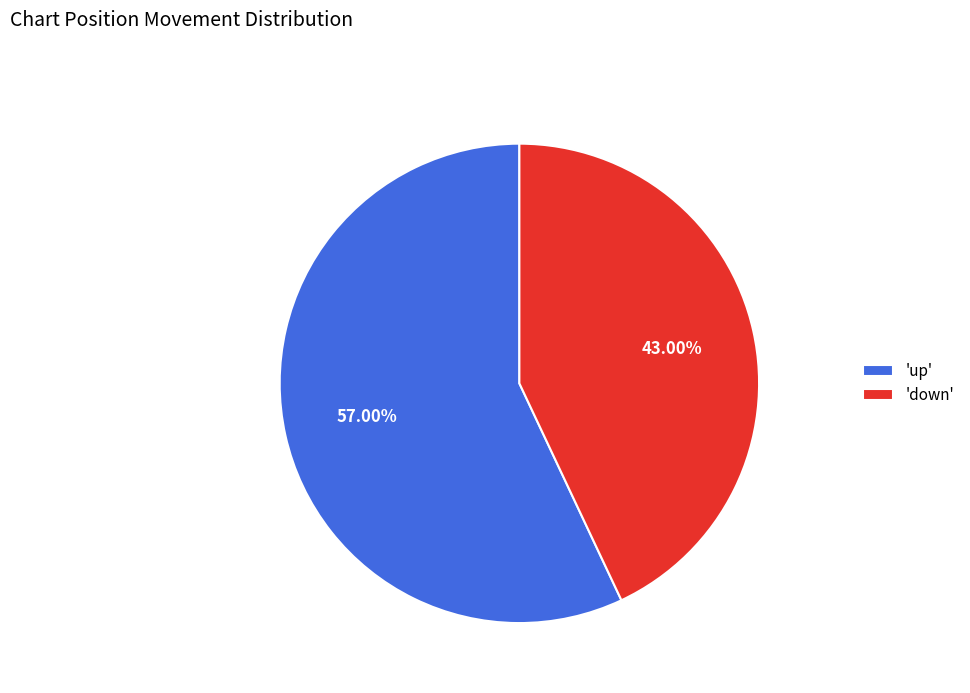

Which has a higher value, 'down' or 'up'?

'up'